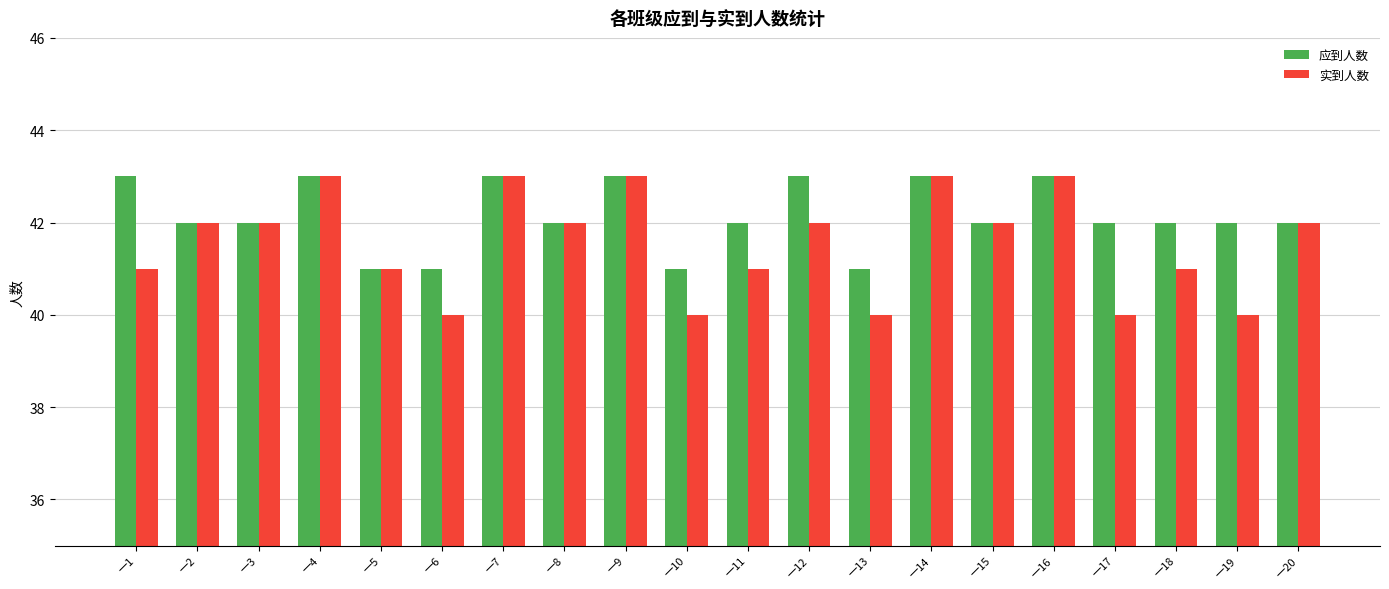

Count the number of data series in this chart.

2